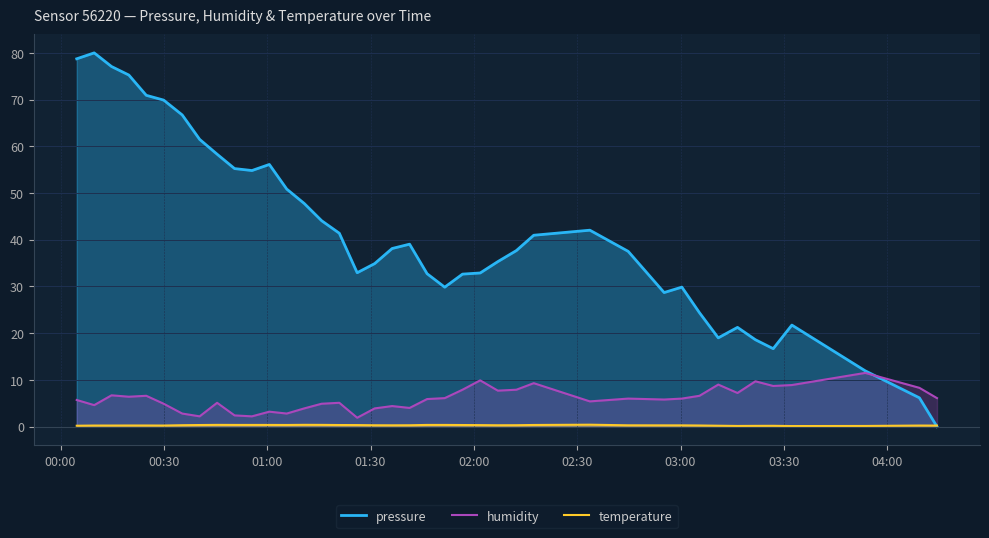

At how many categories does at least one series exceed 23?

32